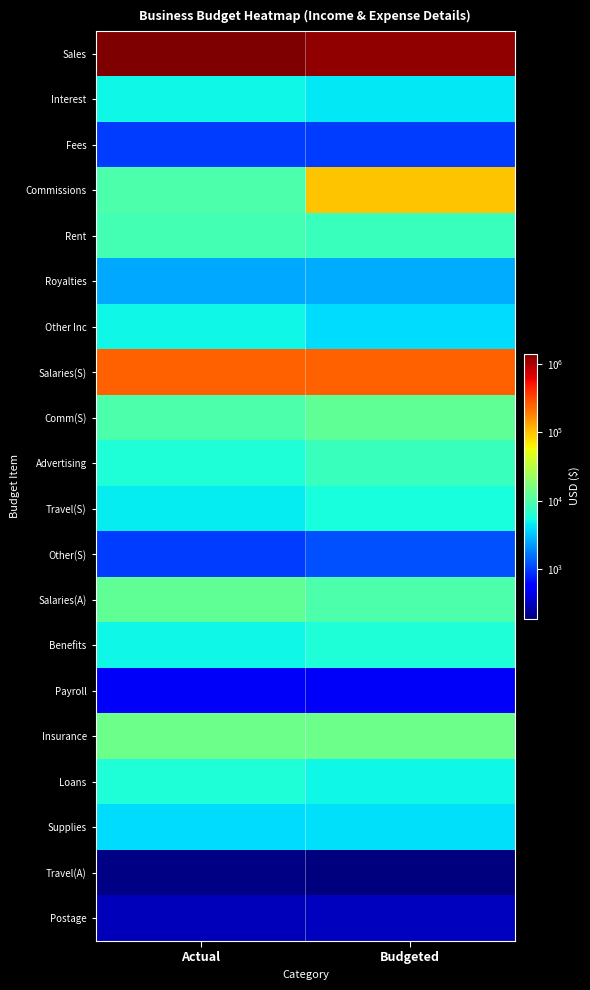

At Budgeted, list the series in order from smallest to largest.

Travel(A), Postage, Payroll, Fees, Other(S), Royalties, Other Inc, Supplies, Interest, Loans, Travel(S), Benefits, Rent, Advertising, Salaries(A), Comm(S), Insurance, Commissions, Salaries(S), Sales